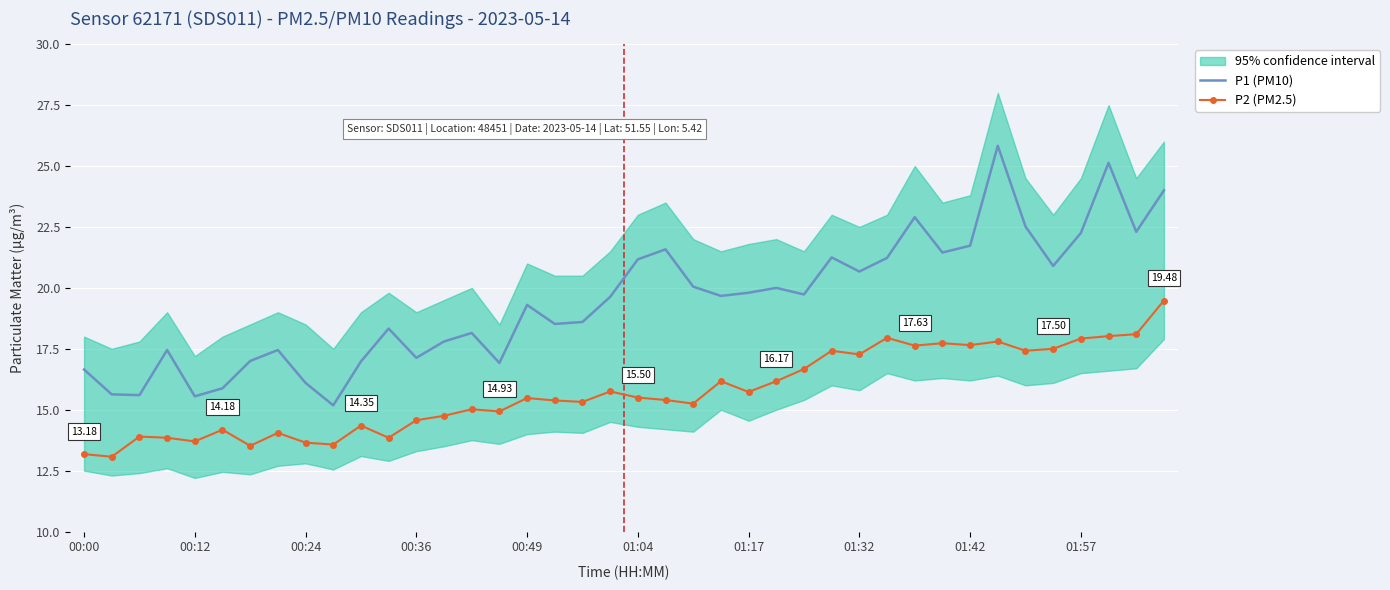

True or false: P1 (PM10) and P2 (PM2.5) intersect in this chart.

False